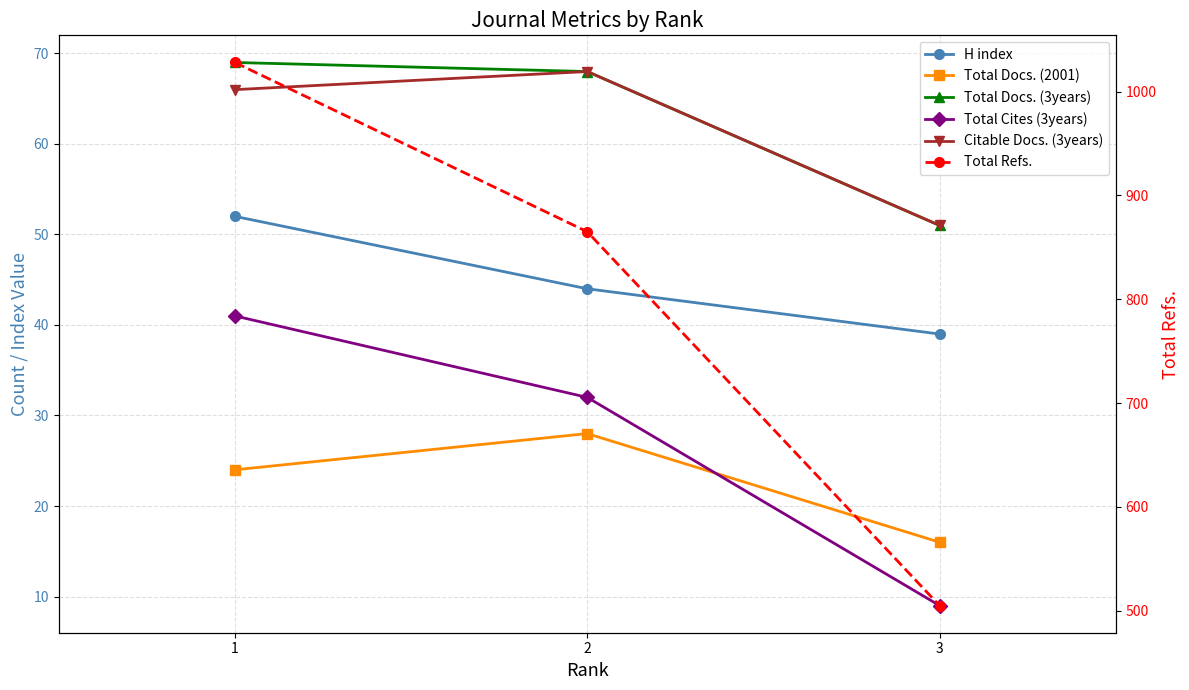

At which label is Total Docs. (2001) closest to 22?

1